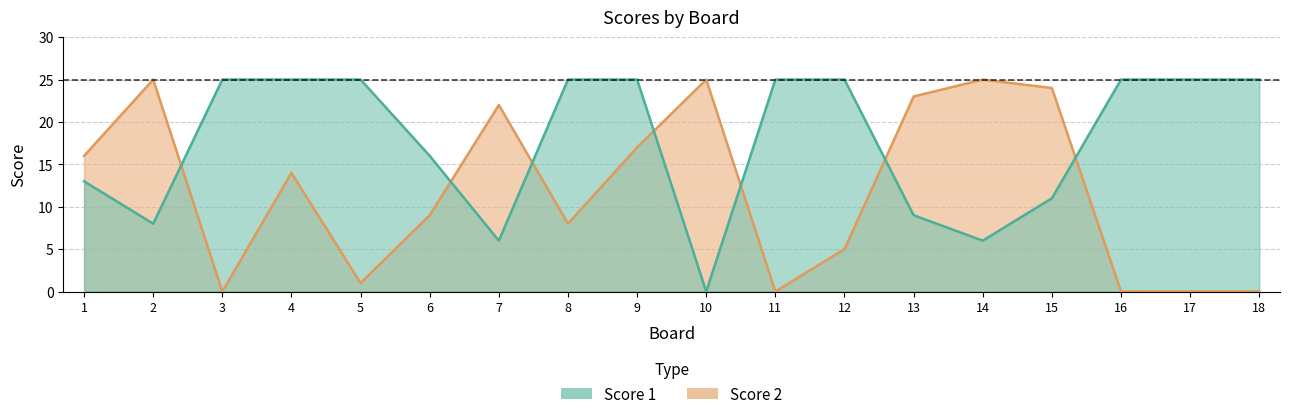

Reading left to right, transcribe all the data shown in this chart.

Score 2: 16	25	0	14	1	9	22	8	17	25	0	5	23	25	24	0	0	0
Score 1: 13	8	25	25	25	16	6	25	25	0	25	25	9	6	11	25	25	25